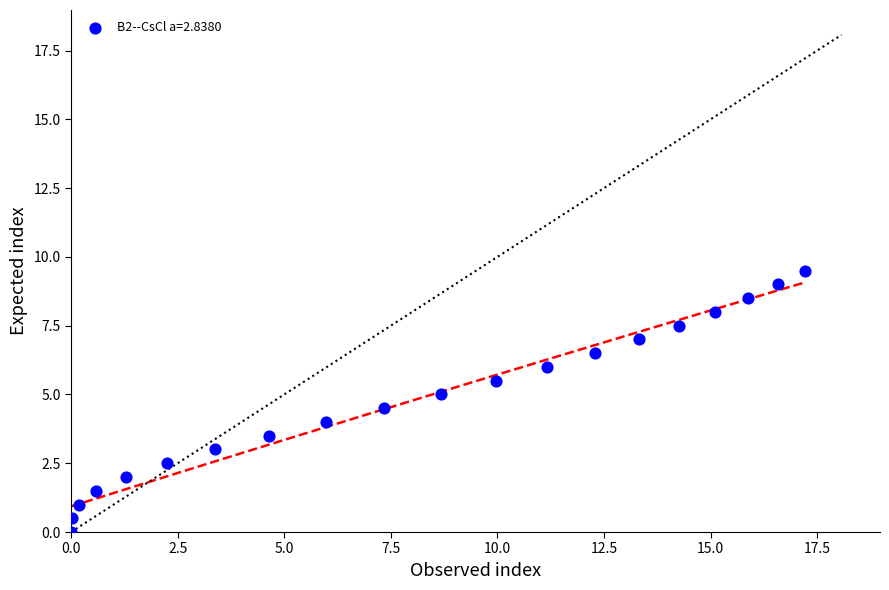

What is the range of X values (max minus min)?

17.2